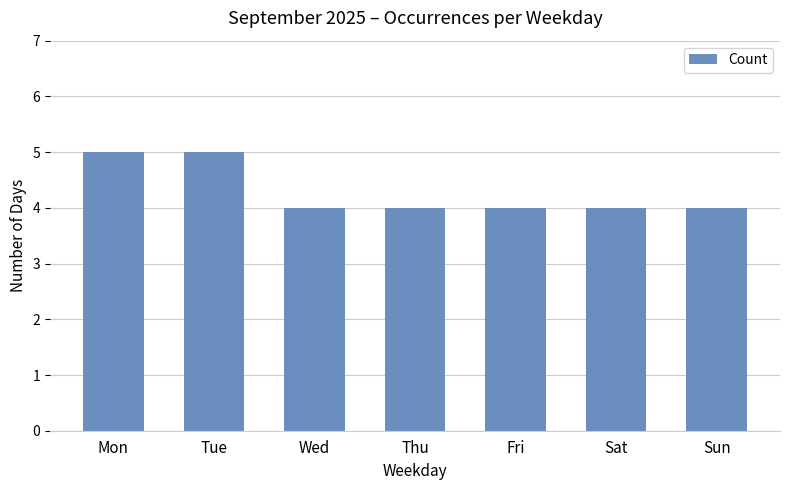

What is the difference between the maximum and minimum values?

1